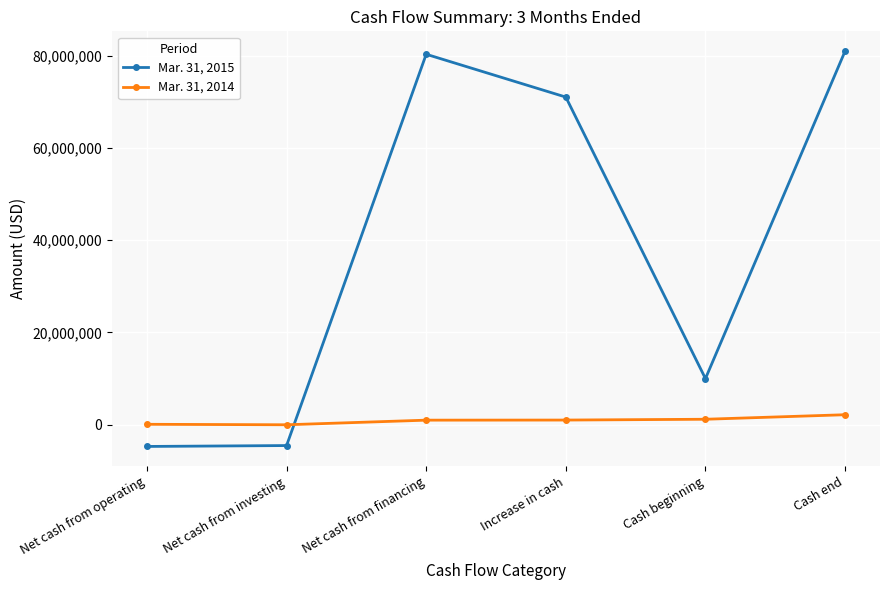

Which series has the largest total across all categories?

Mar. 31, 2015